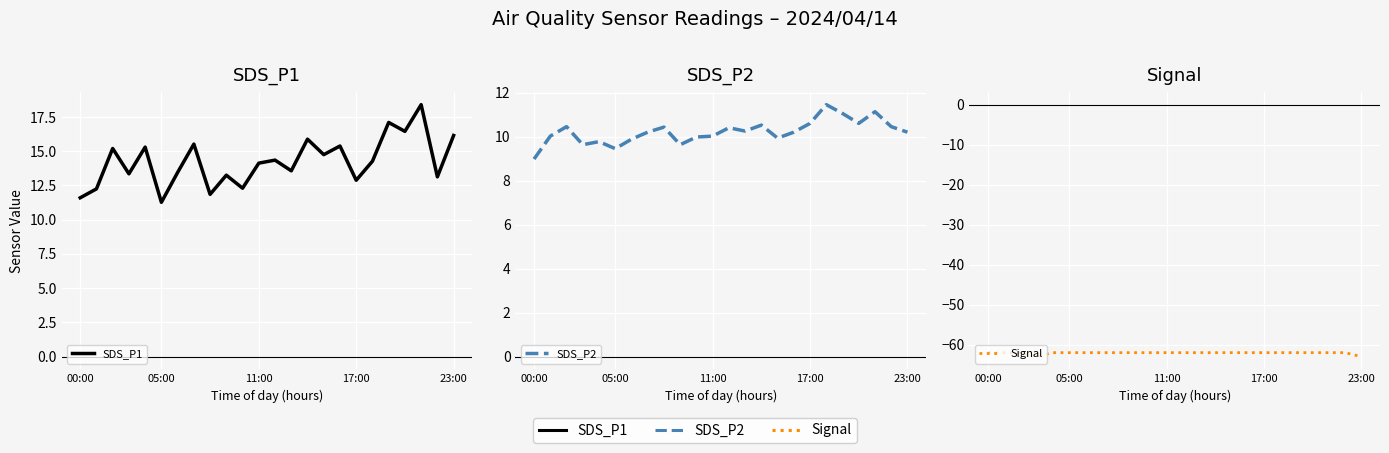

How many interior local peaks does the SDS_P2 series have?

7